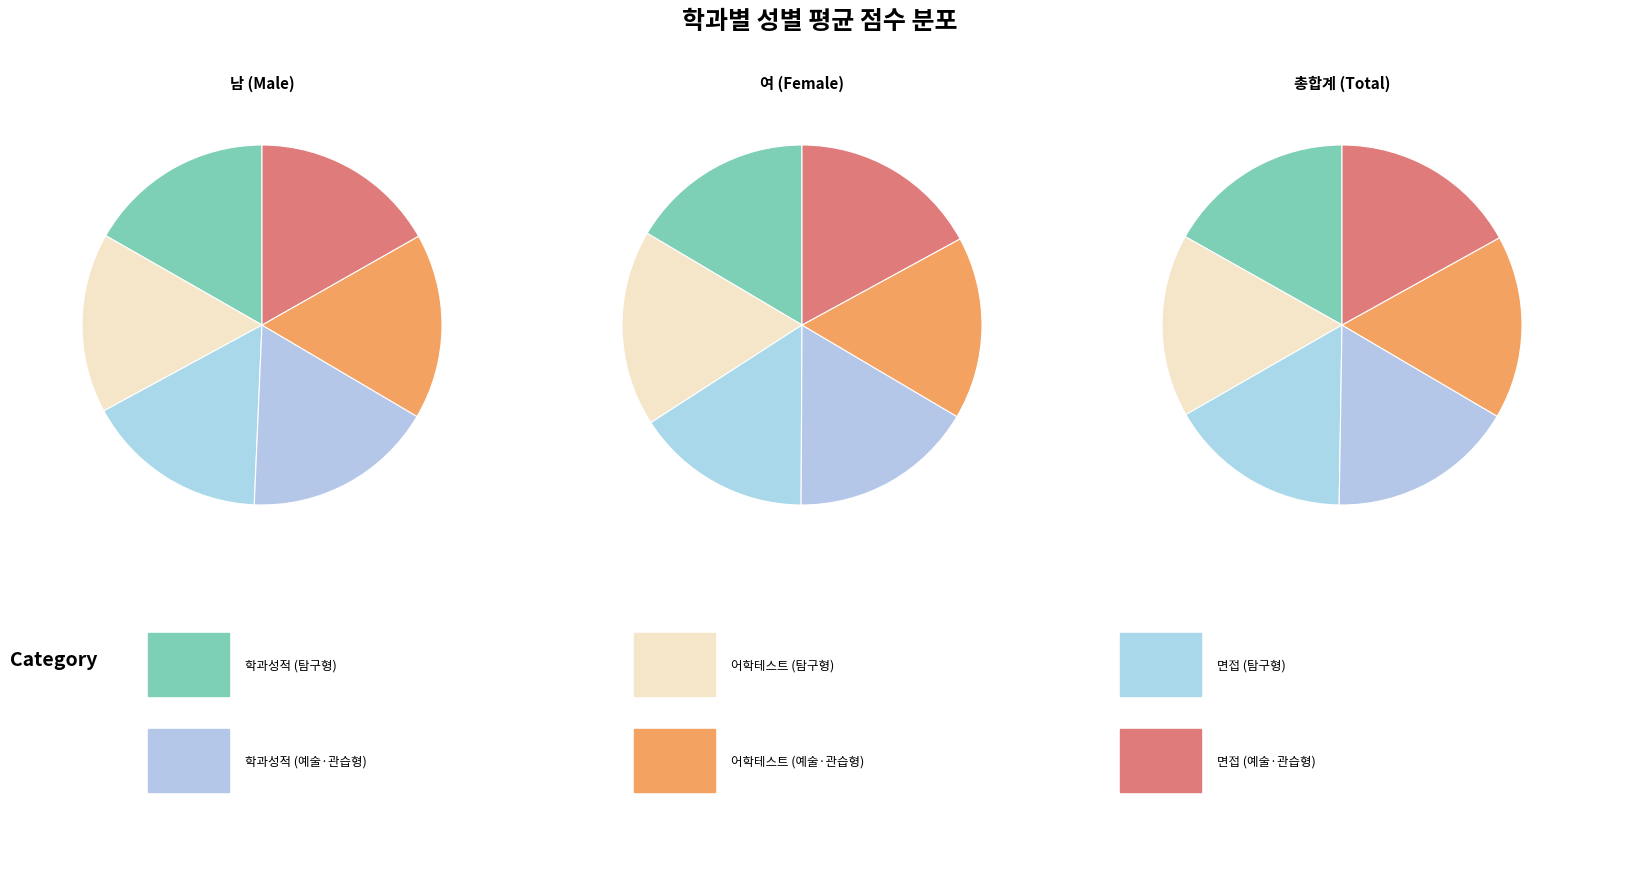

Is 총합계 the majority of the pie?

No